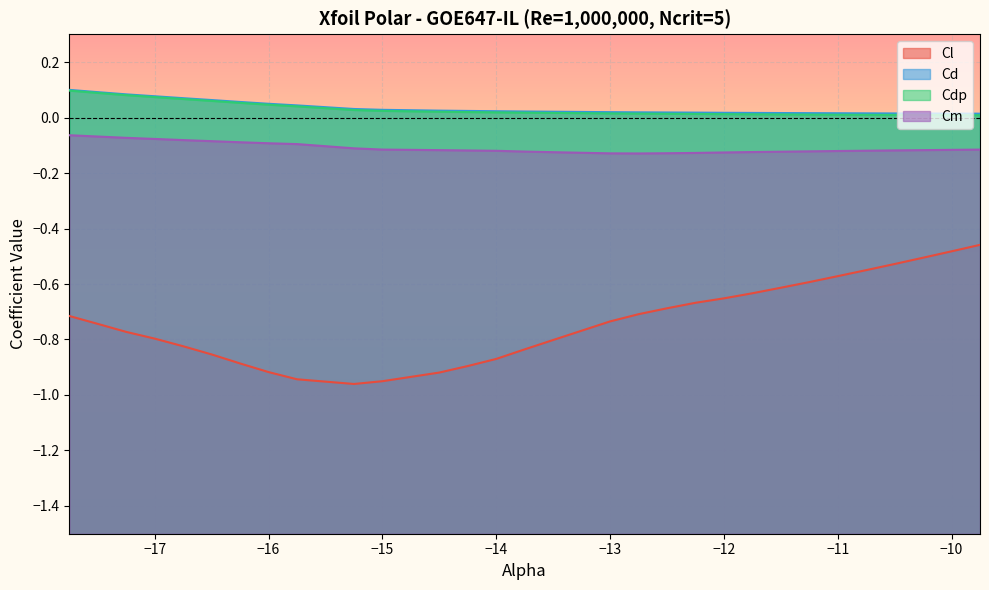

At which label is Cl closest to 0?

-9.75